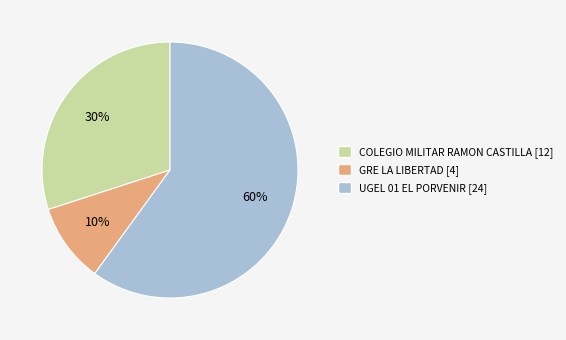

To the nearest percent, what is the average slice percentage?

33%